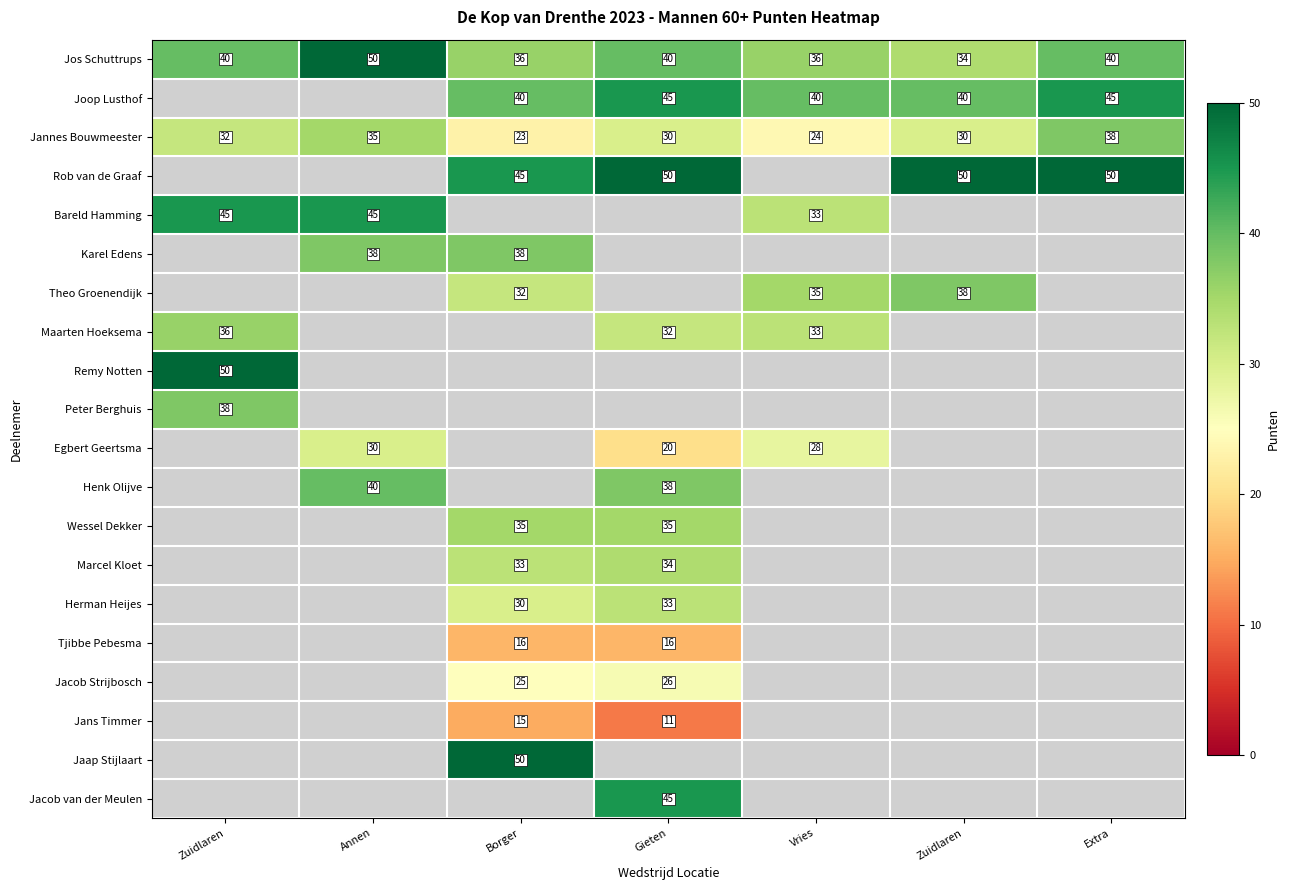

At how many categories does at least one series exceed 36?

7